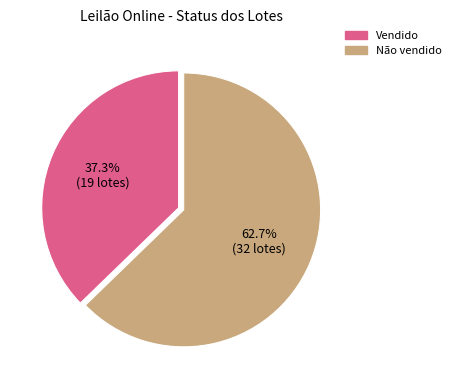

What percentage is NOT represented by Não vendido?

37.3%